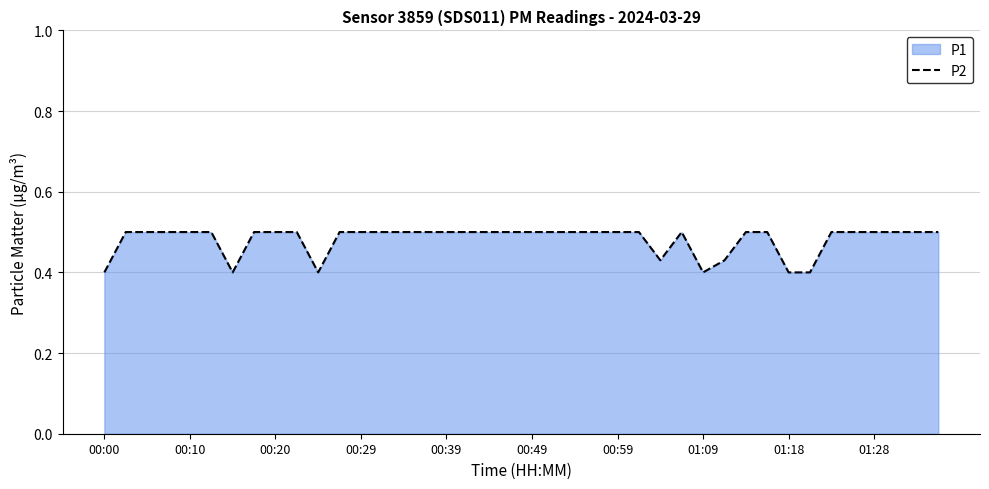

Does the chart display data point markers on the line(s)?

No